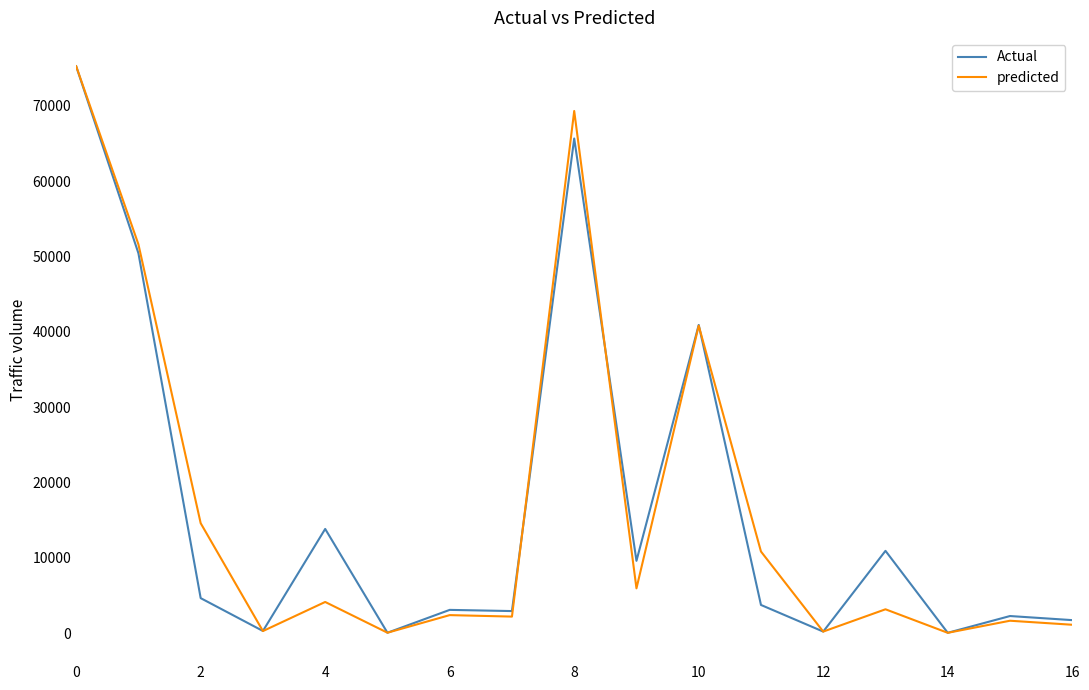

What is the greatest value displayed?

75246.0